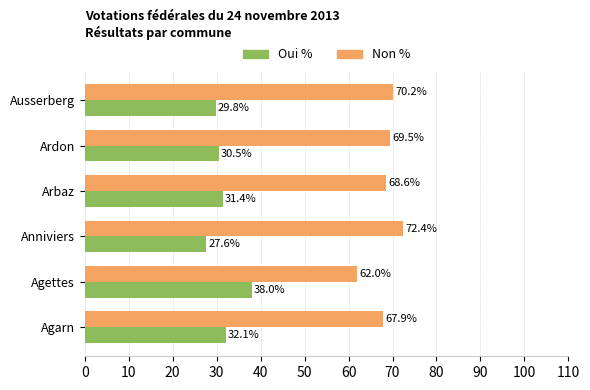

Rank the categories by Non % value from highest to lowest.

Anniviers, Ausserberg, Ardon, Arbaz, Agarn, Agettes